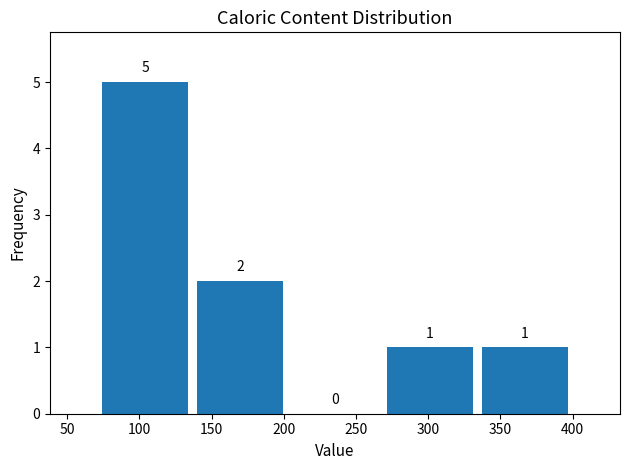

Which range on the x-axis has the tallest bar?

70 to 135